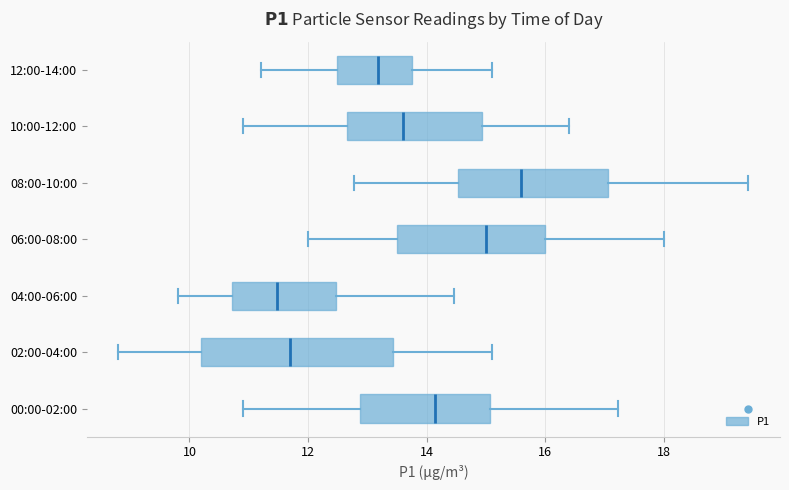

Which box is the widest, from its left edge to its right edge?

02:00-04:00